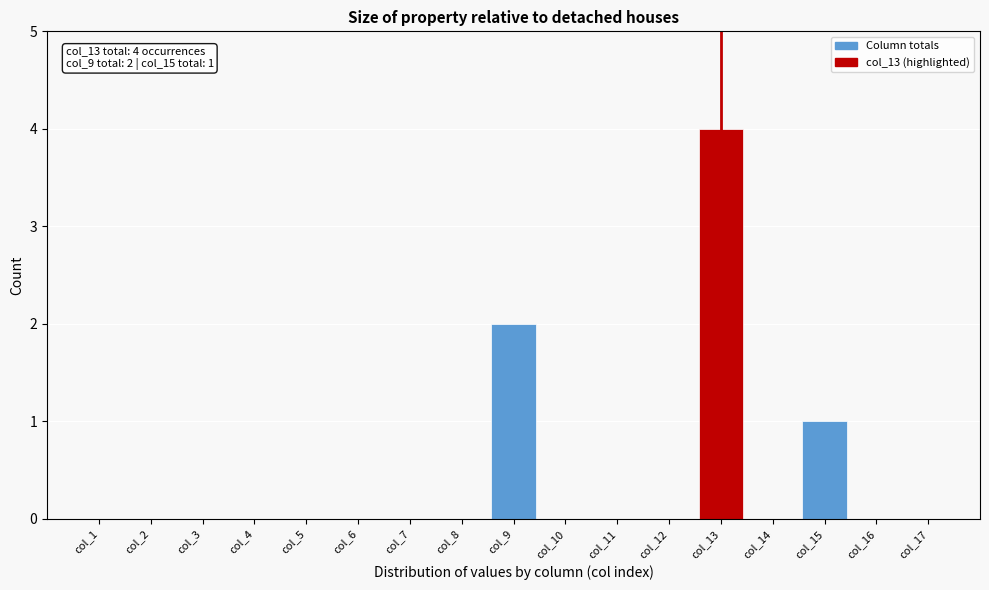

Reading left to right, what are all the values shown in this chart?

col_1=0	col_2=0	col_3=0	col_4=0	col_5=0	col_6=0	col_7=0	col_8=0	col_9=2	col_10=0	col_11=0	col_12=0	col_13=4	col_14=0	col_15=1	col_16=0	col_17=0